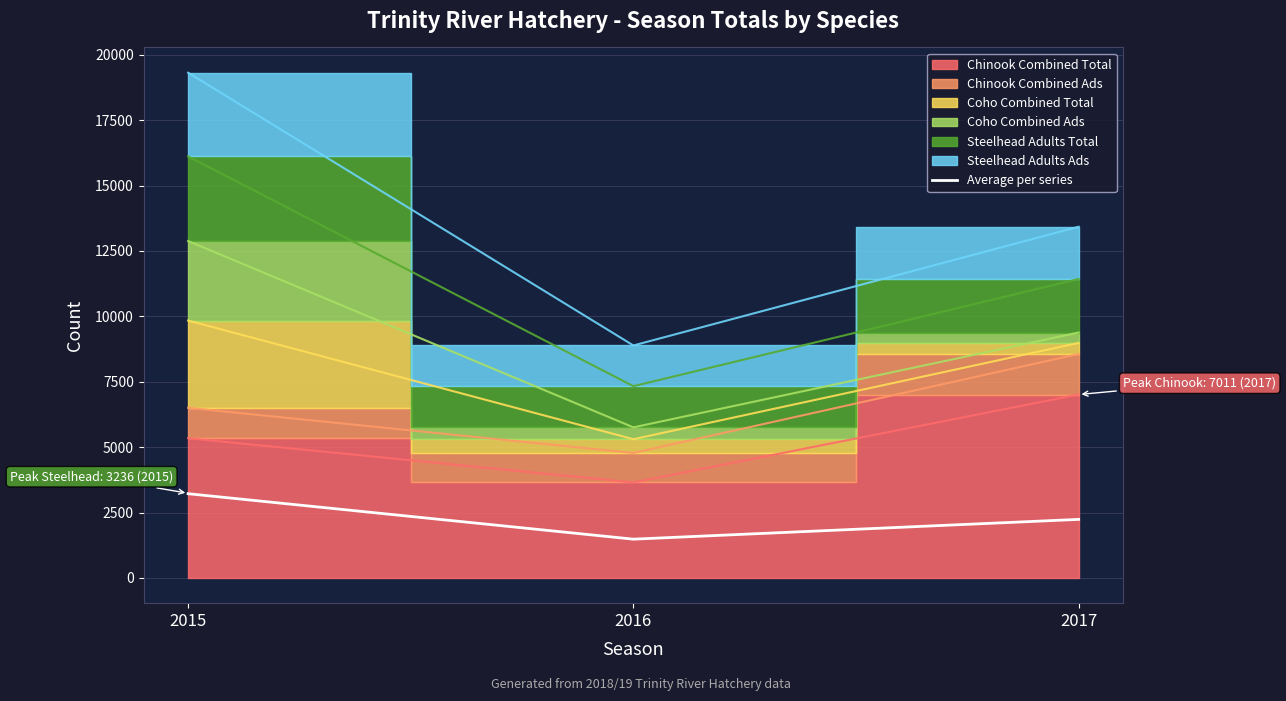

True or false: Average per series has a value of 3219.3 at 2015.

True